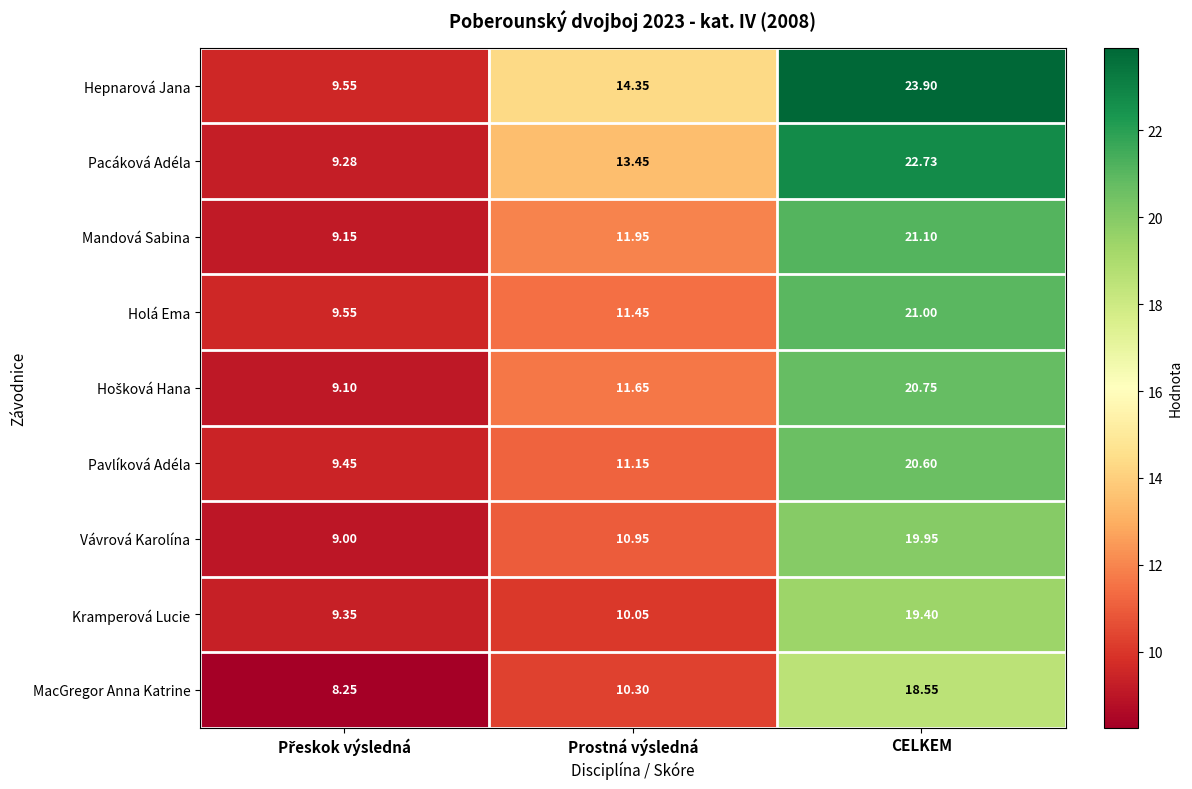

What is the greatest value displayed?

23.9